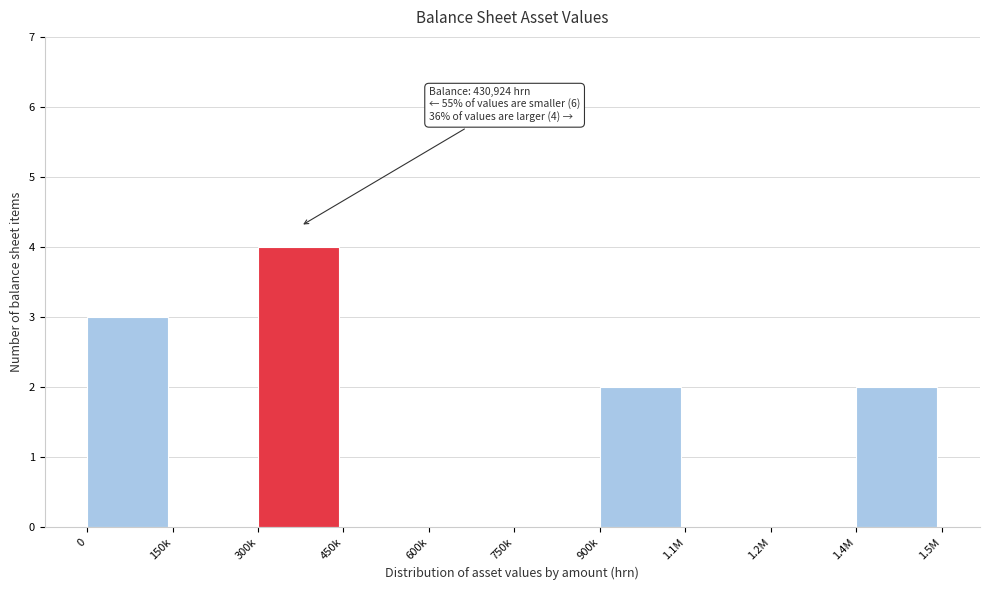

Reading left to right, list all the values displayed in this chart.

0=3	150k=0	300k=4	450k=0	600k=0	750k=0	900k=2	1.1M=0	1.2M=0	1.4M=2